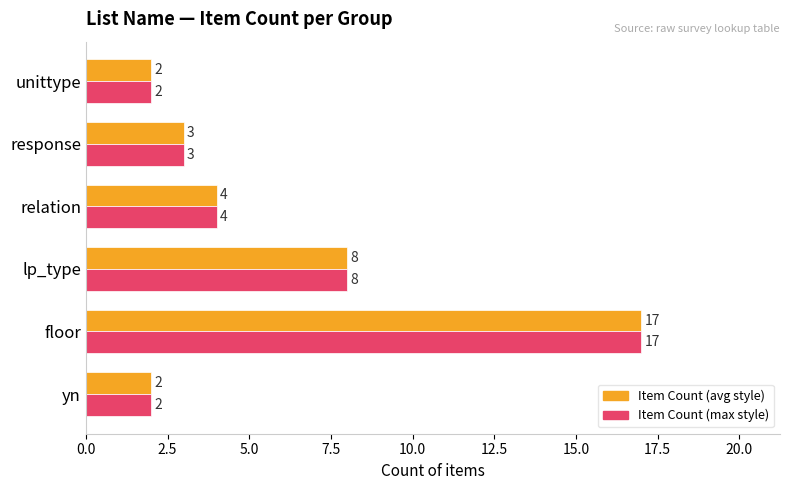

At which category is the sum across all series the highest?

floor